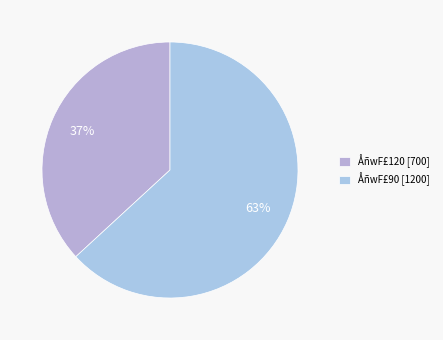

How many segments does this pie chart have?

2